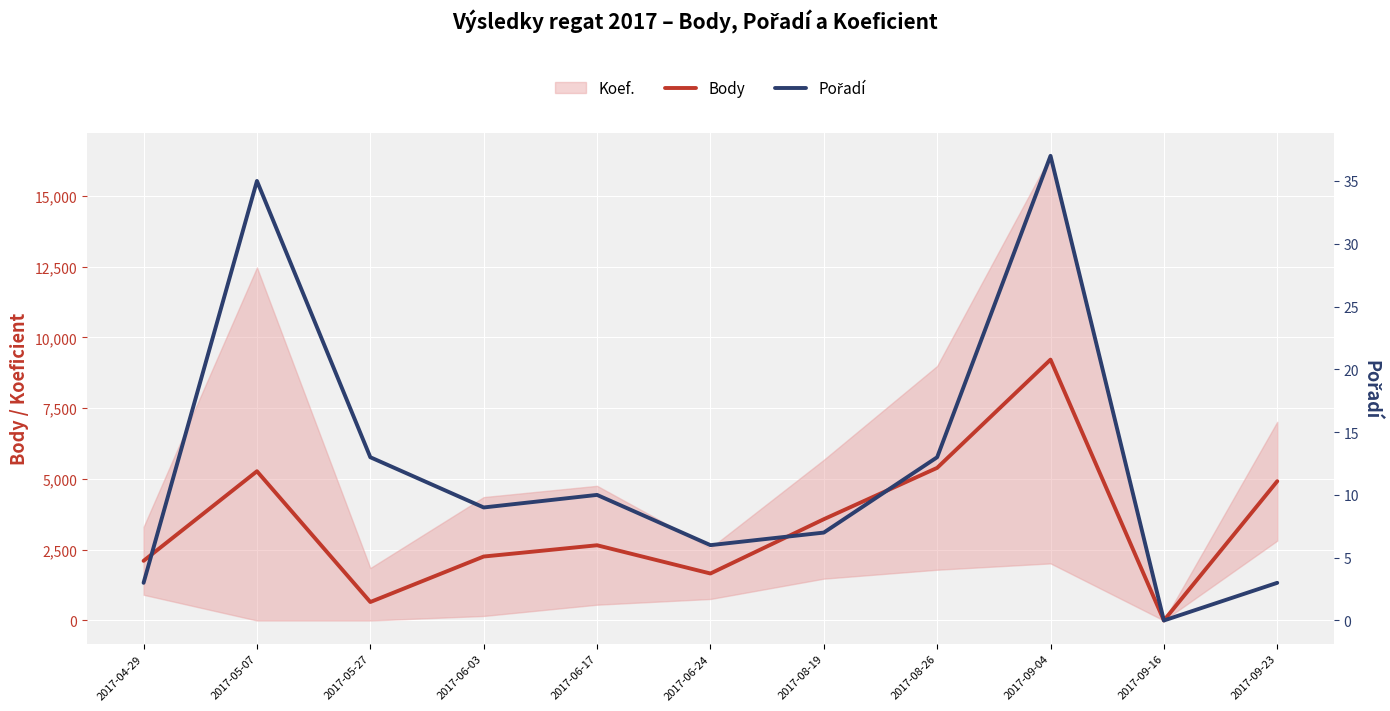

How many lines are shown in the chart?

2